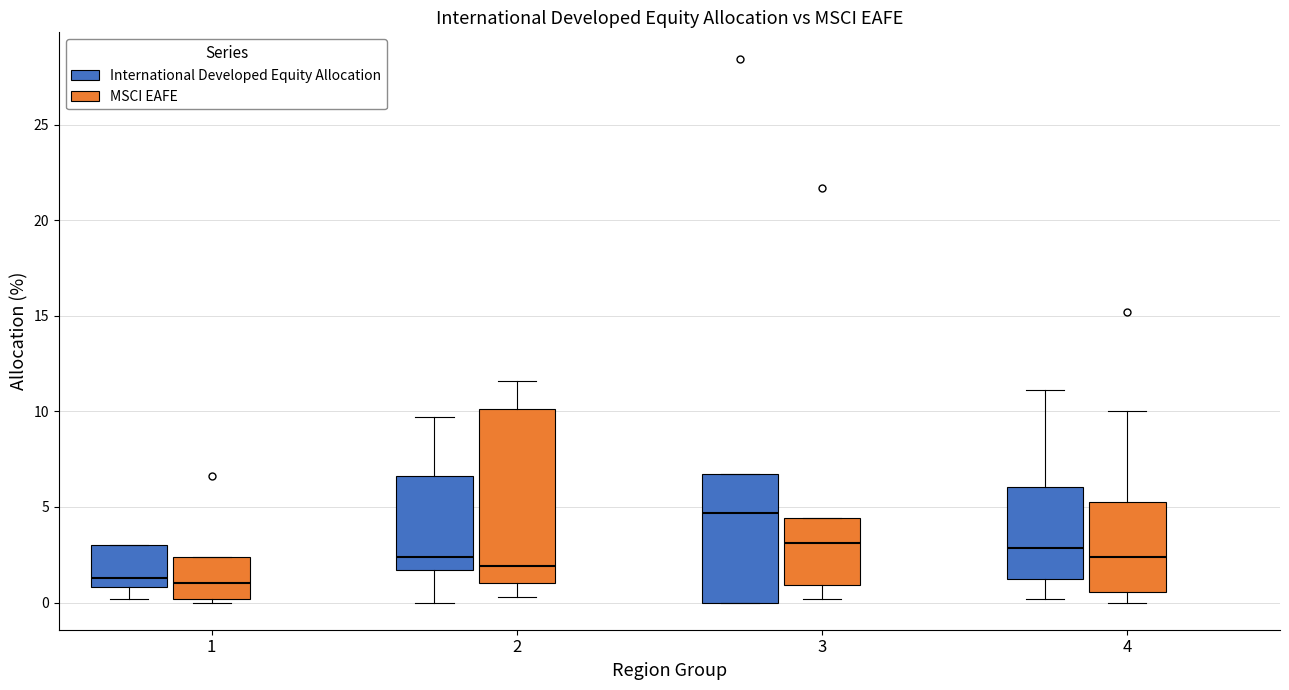

Where is the upper edge of the box for 3 (International Developed Equity Allocation) on the y-axis? The values are not printed on the chart, so give them approximately, as read against the axis.

6.5